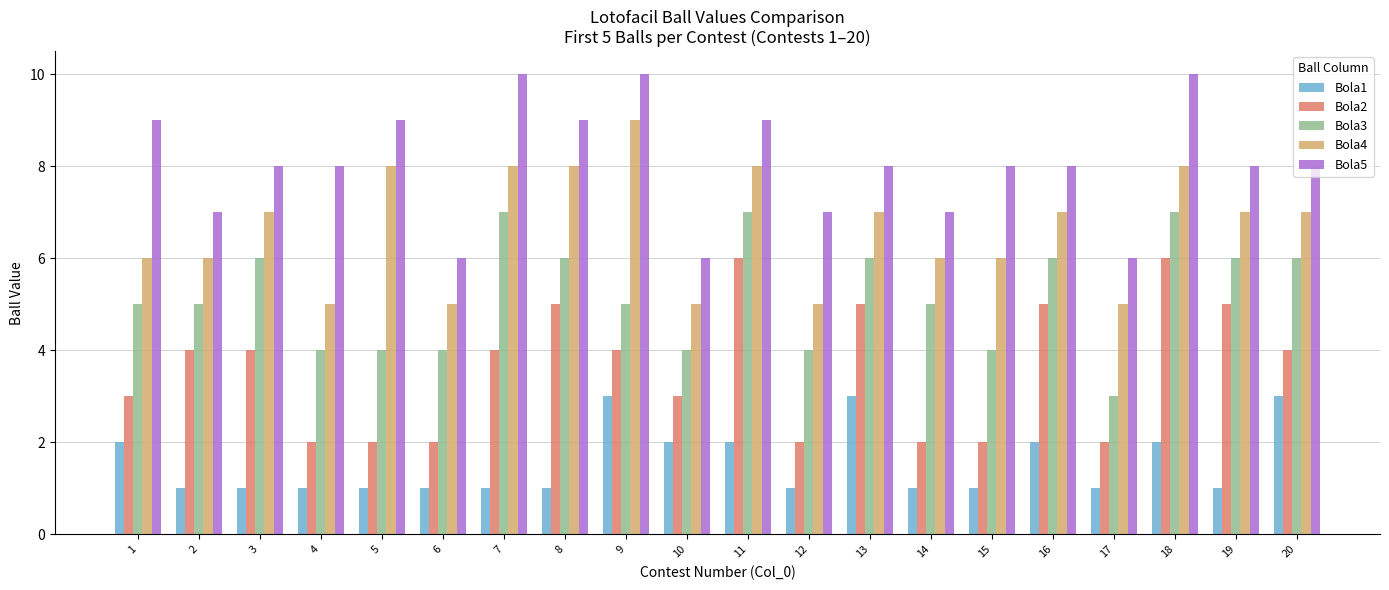

Does the chart contain any negative values?

No